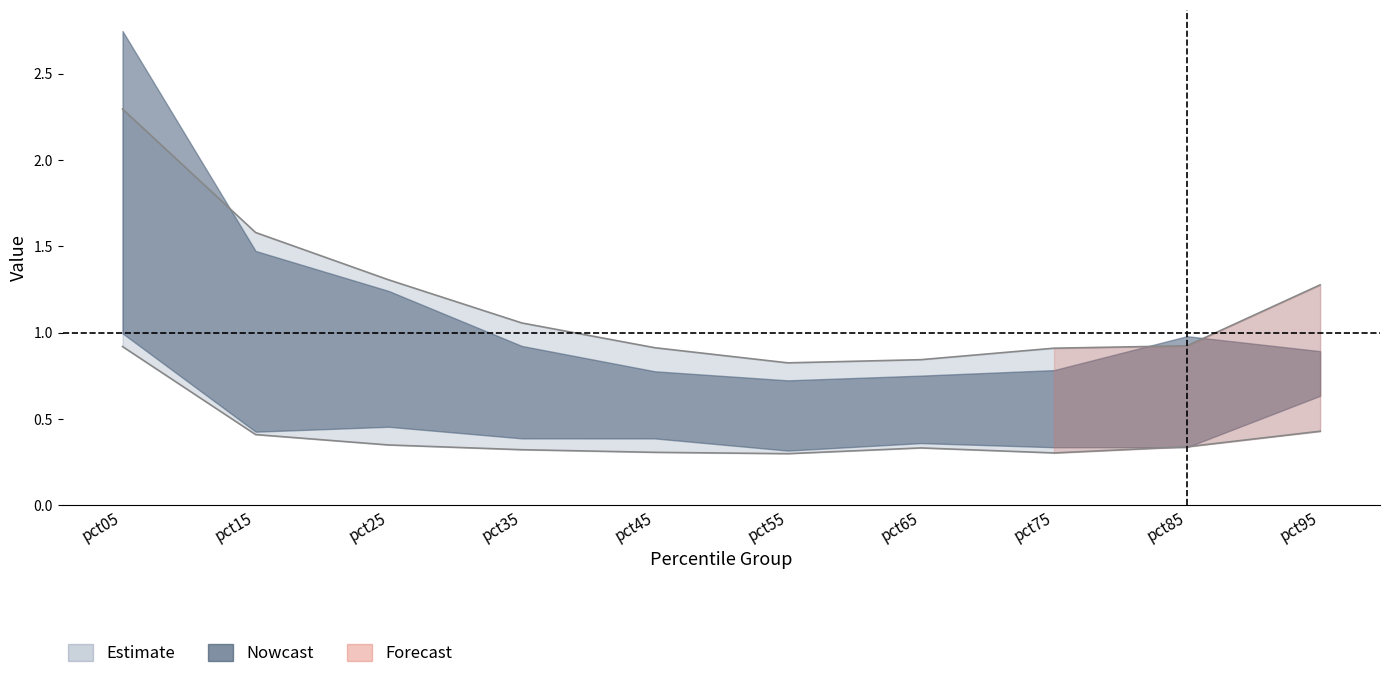

How many lines are shown in the chart?

6